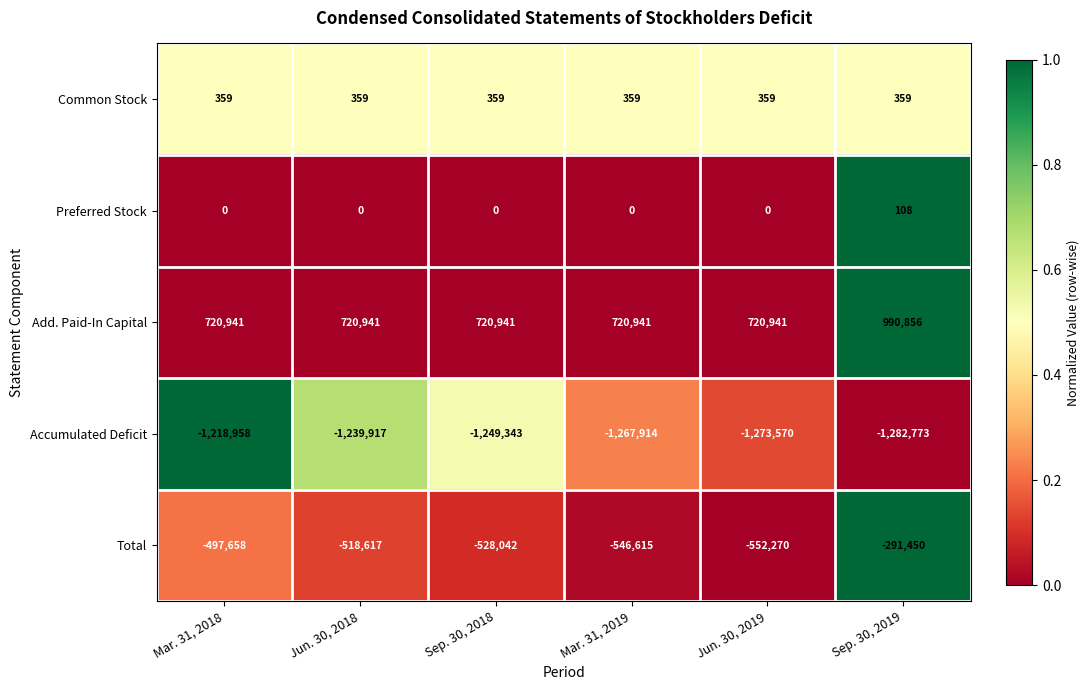

What is the difference between the maximum and second lowest values in the Add. Paid-In Capital series?

269915